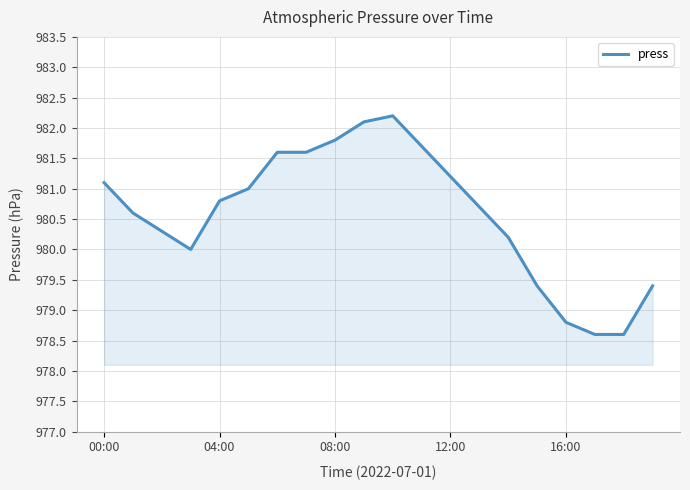

Count the number of data series in this chart.

1